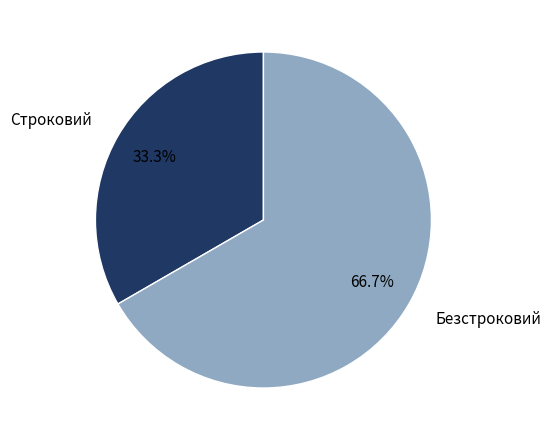

Does Строковий account for over 50% of the chart?

No